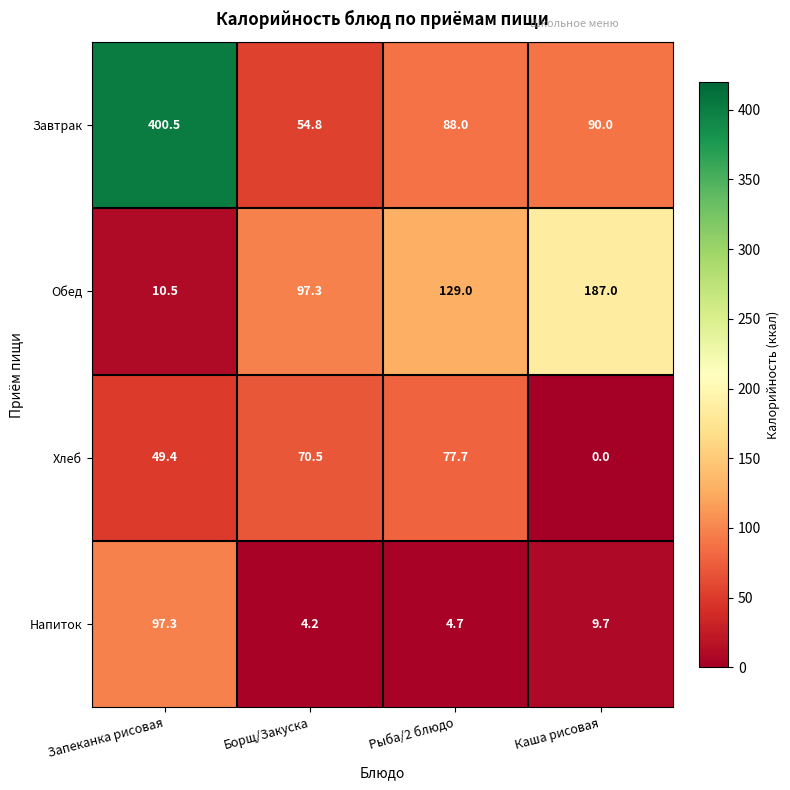

Which series changed the most between Рыба/2 блюдо and Каша рисовая?

Хлеб